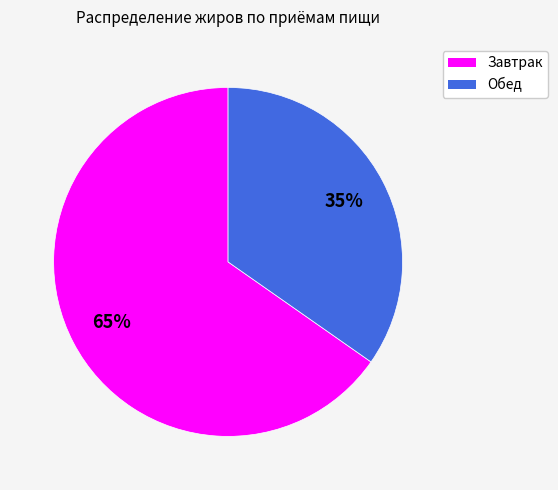

True or false: Обед accounts for 35% of the total.

True